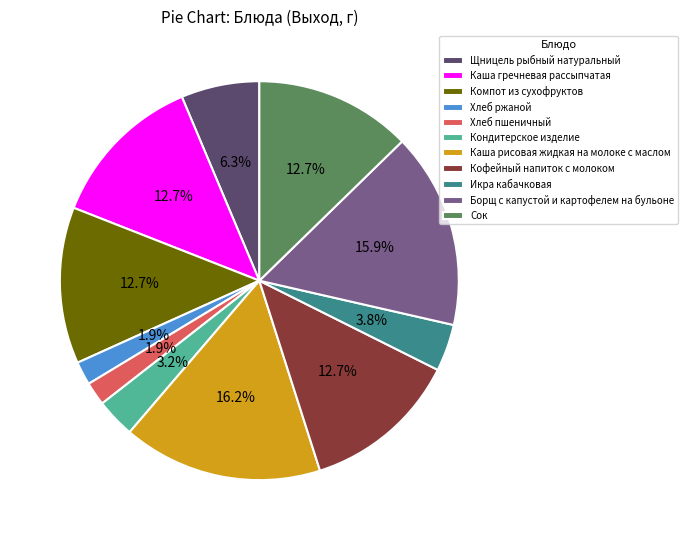

Does Кондитерское изделие account for over 50% of the chart?

No